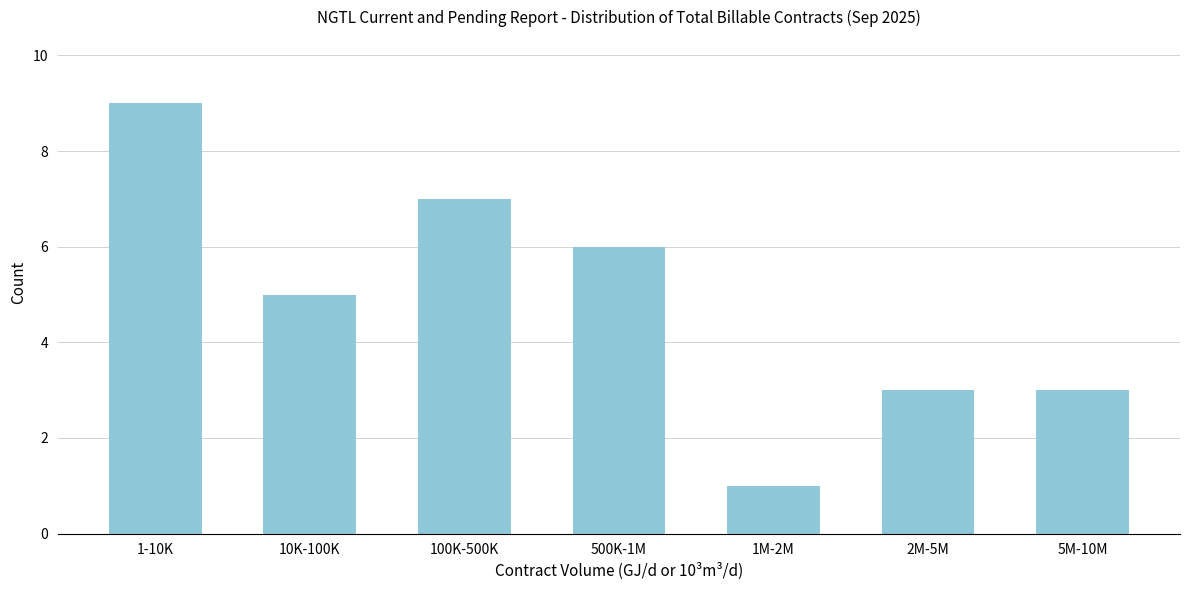

Reading left to right, transcribe all the data shown in this chart.

1-10K=9	10K-100K=5	100K-500K=7	500K-1M=6	1M-2M=1	2M-5M=3	5M-10M=3